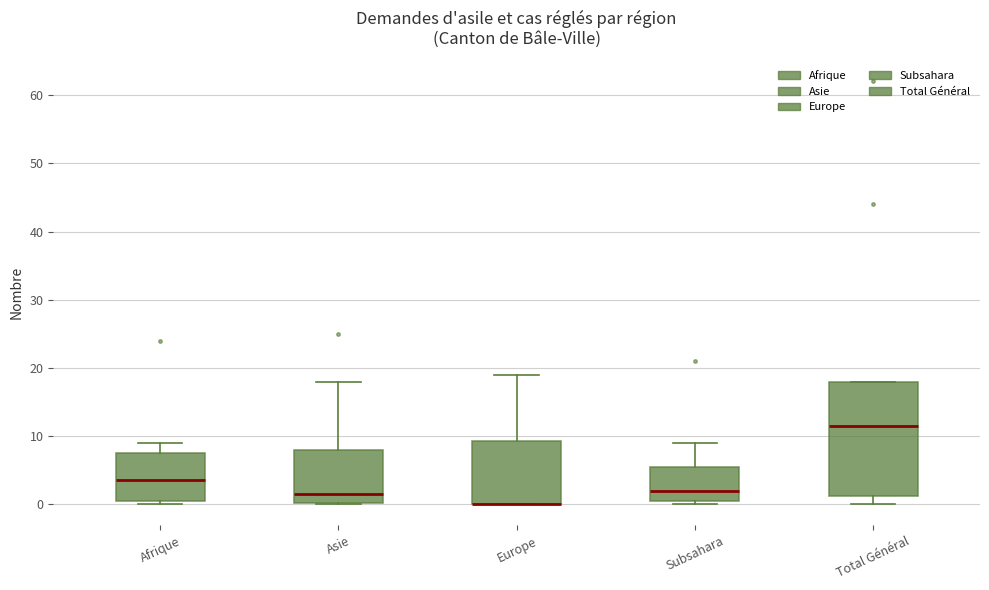

Where is the lower edge of the box for Subsahara on the y-axis? The values are not printed on the chart, so give them approximately, as read against the axis.

1